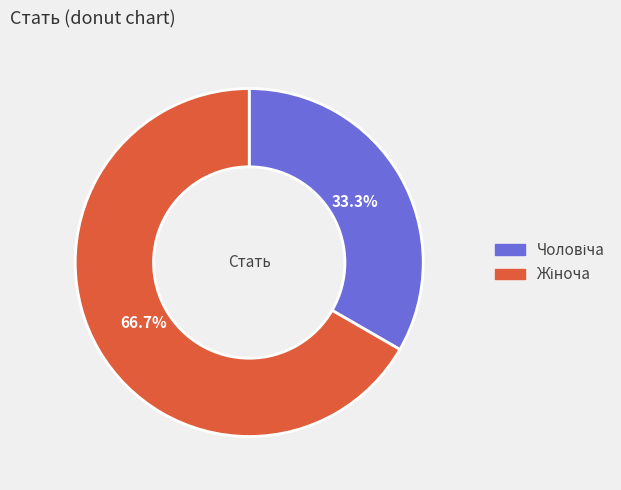

Does any single category account for the majority?

Yes